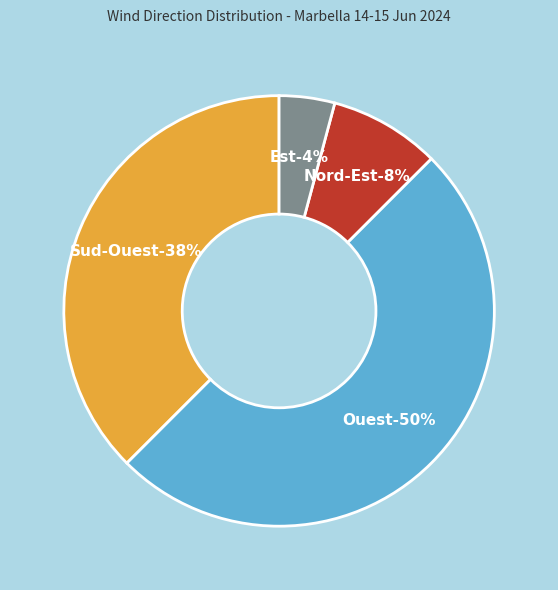

Rank the categories by value from lowest to highest.

Est, Nord-Est, Sud-Ouest, Ouest